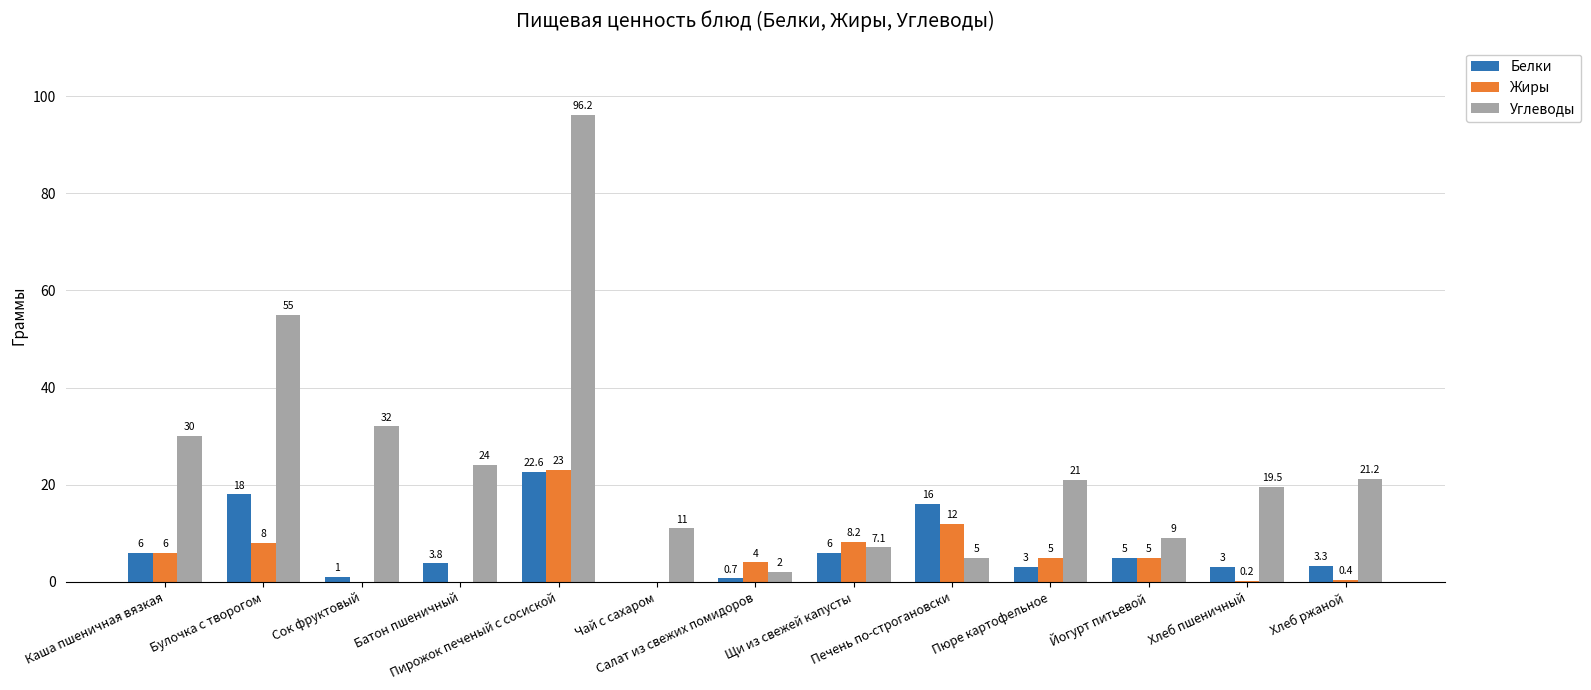

Which series has the largest total across all categories?

Углеводы